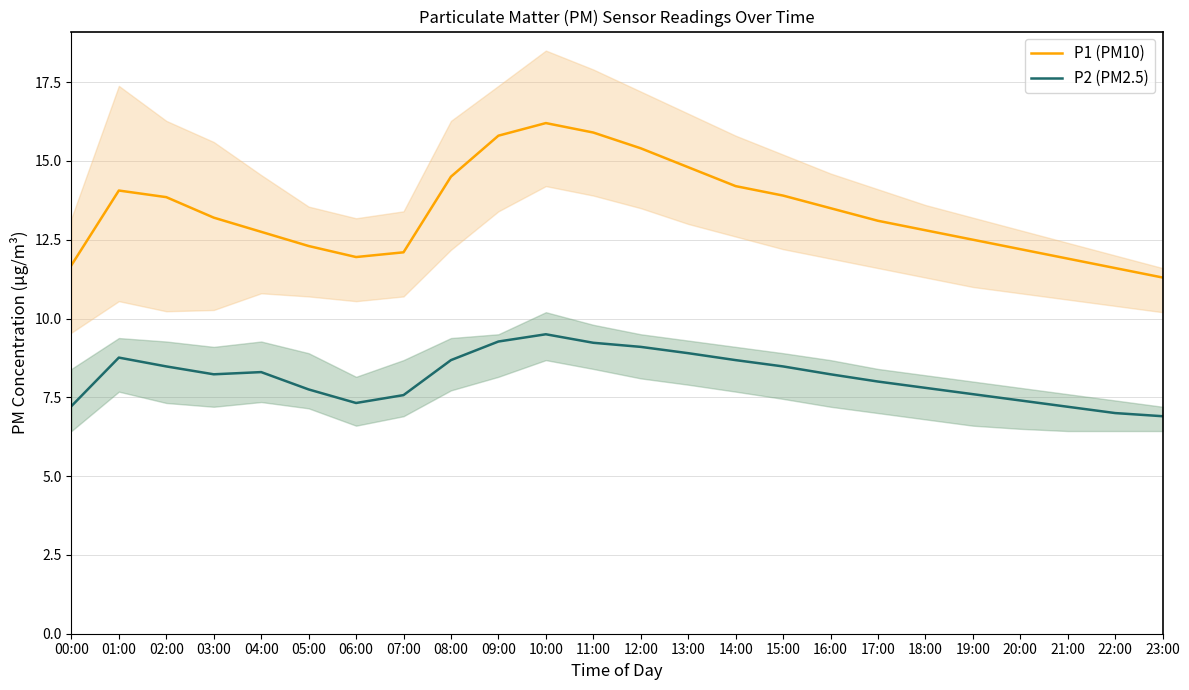

The value of P2 (PM2.5) at 22:00 is 7.0. True or false?

True